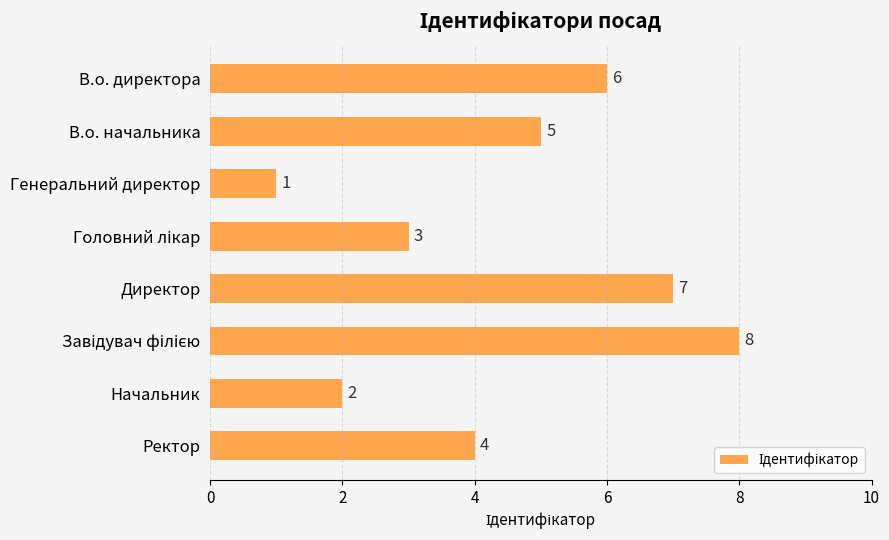

What is the change in value from В.о. директора to Начальник?

-4